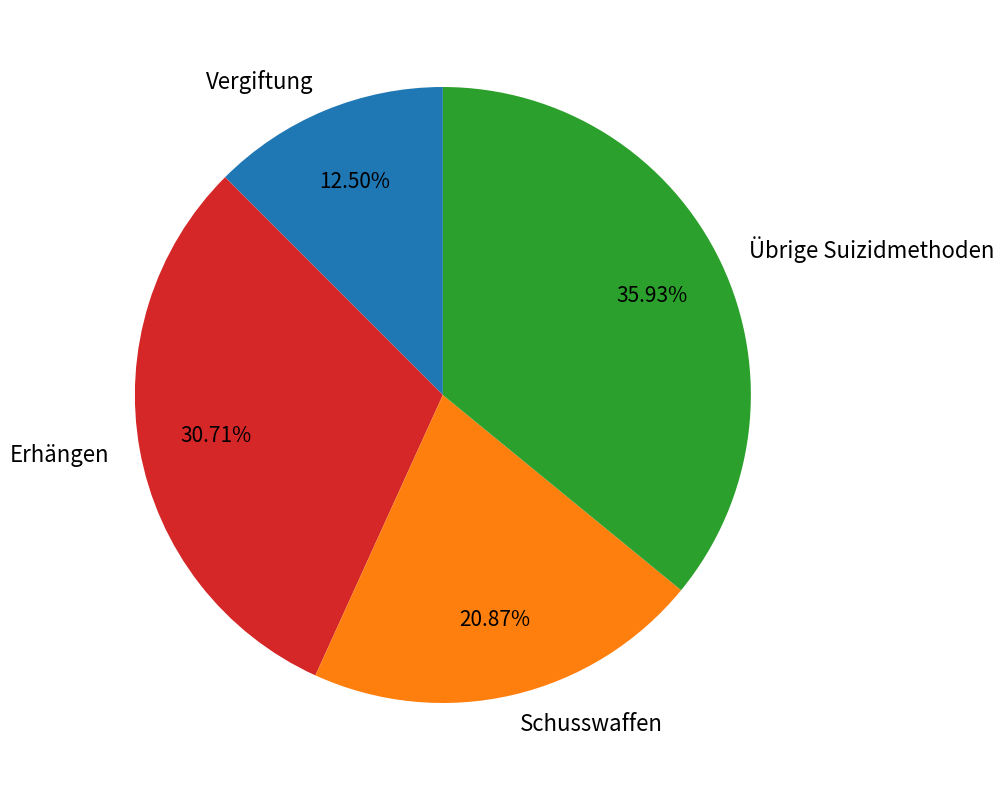

To the nearest percent, what is the combined percentage of Übrige Suizidmethoden and Vergiftung?

48%